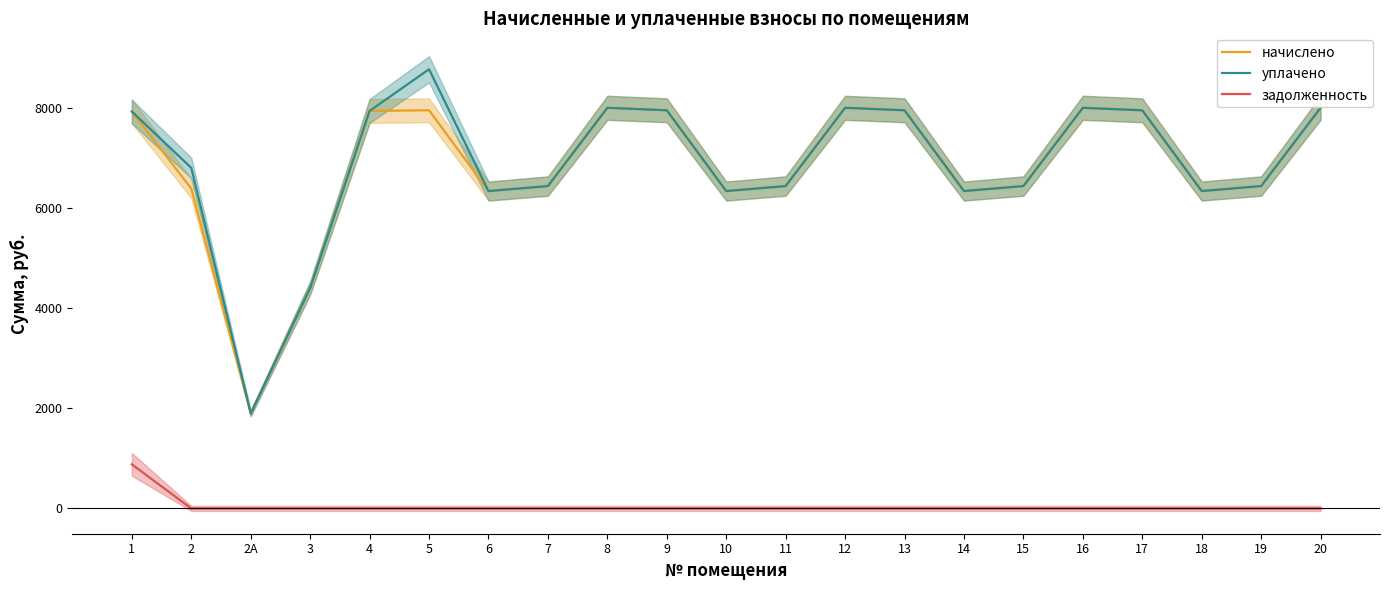

Which series changed the most between 8 and 12?

начислено